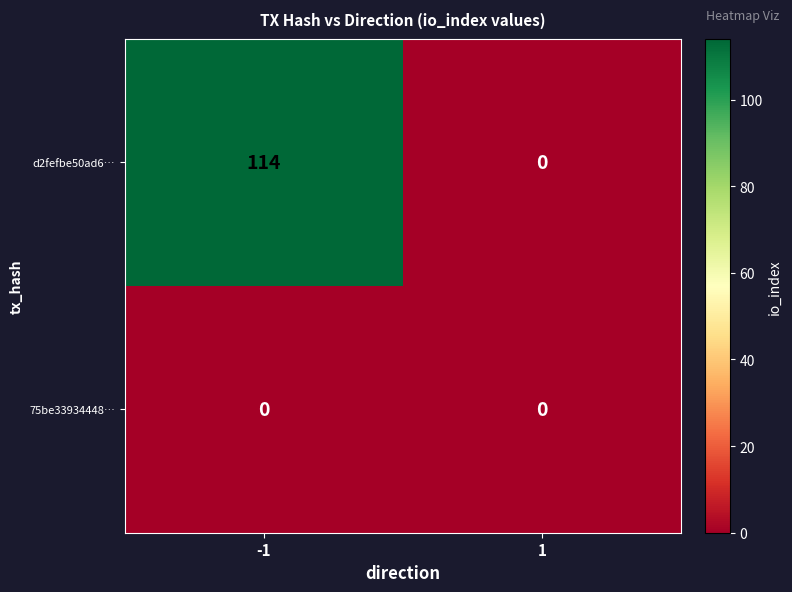

List the series in order of their peak value, highest first.

d2fefbe50ad6…, 75be33934448…